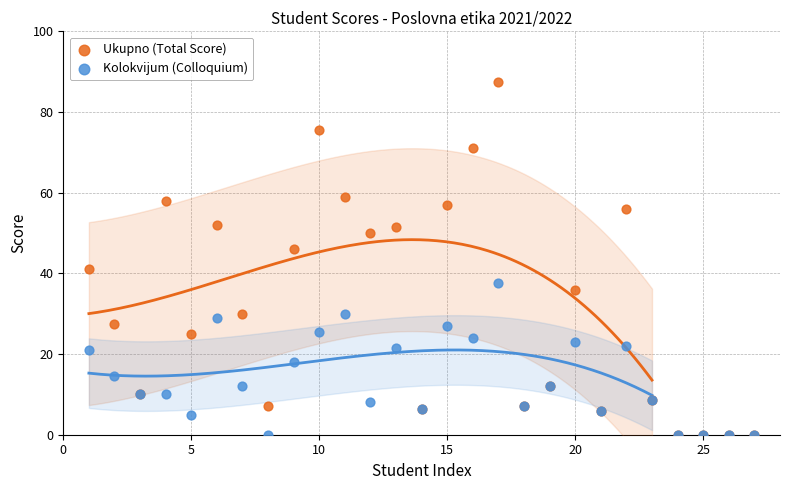

Across all series, what Y value is closest to 43?

41.0